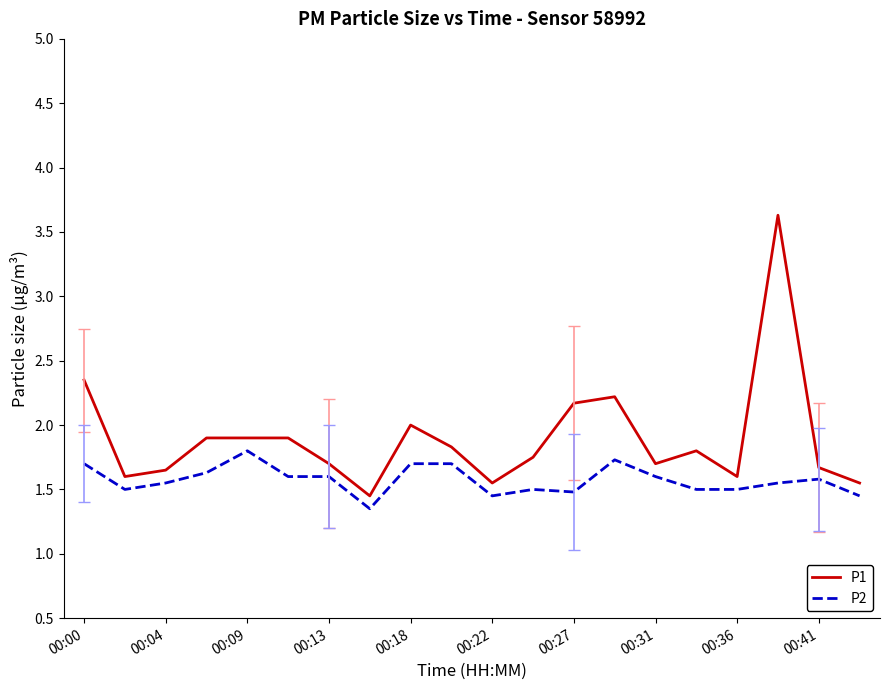

Rank the series by their maximum value, from lowest to highest.

P2, P1